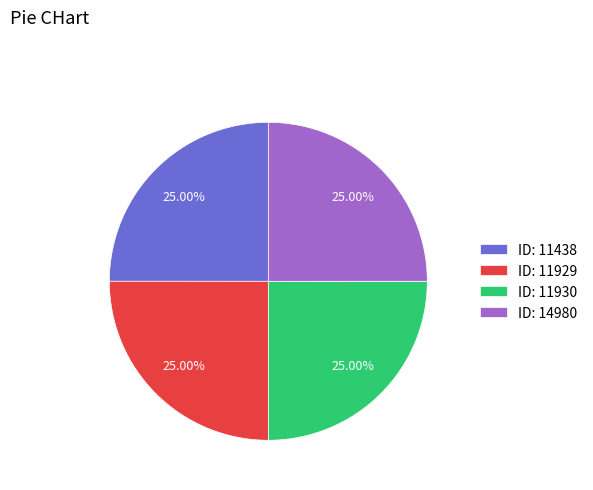

Approximately how many times larger is the value at ID: 14980 compared to ID: 11929?

1.0